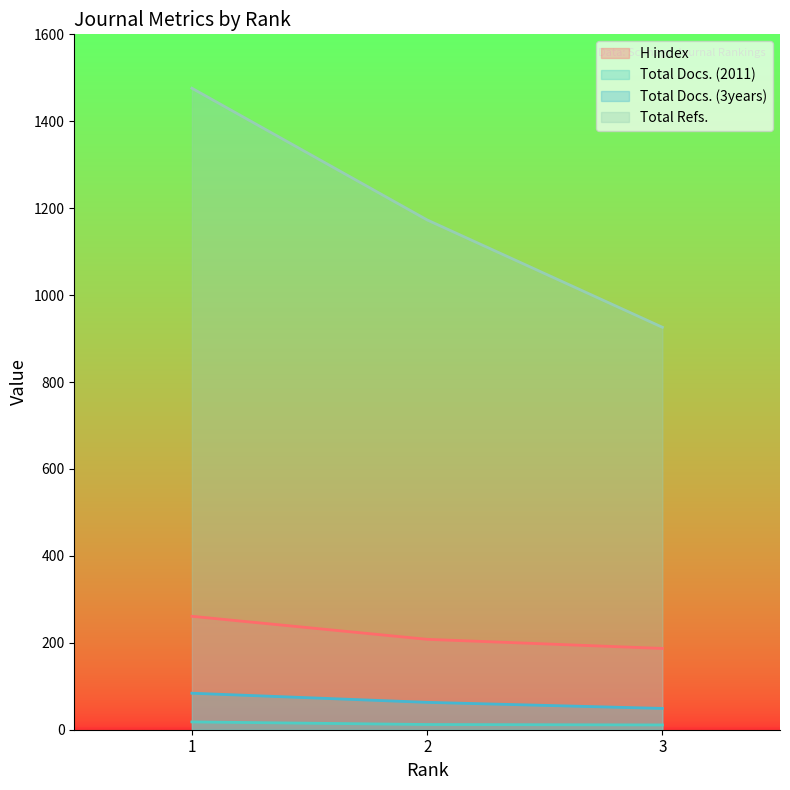

What are all the series names shown in the legend?

H index, Total Docs. (2011), Total Docs. (3years), Total Refs.